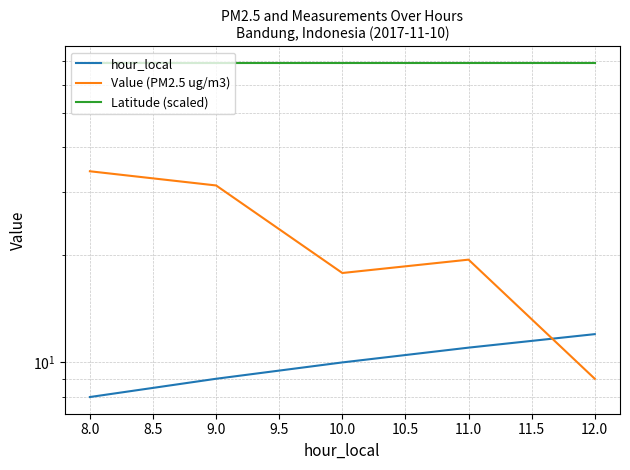

List the series in order of their overall mean, lowest first.

hour_local, Value (PM2.5 ug/m3), Latitude (scaled)